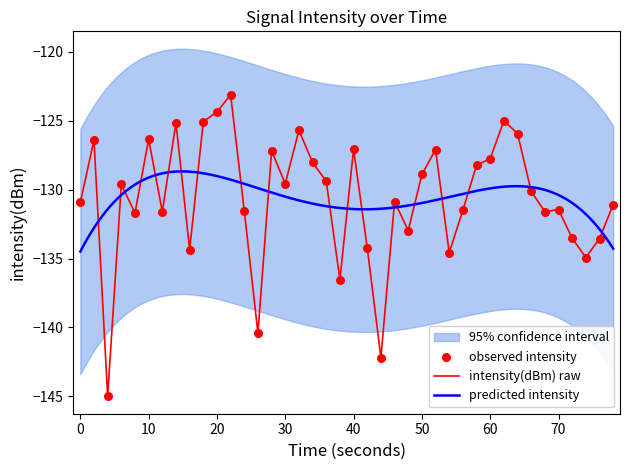

What is the lowest value of the intensity(dBm) raw series?

-145.0